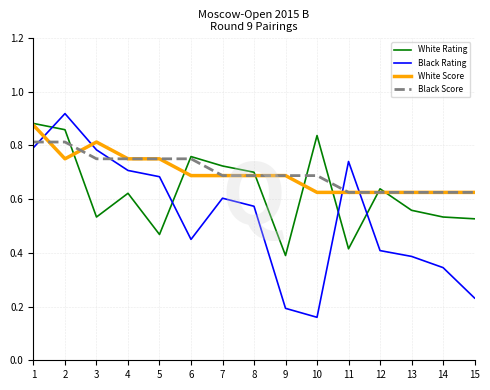

True or false: White Rating has more than 2 interior local peaks.

True